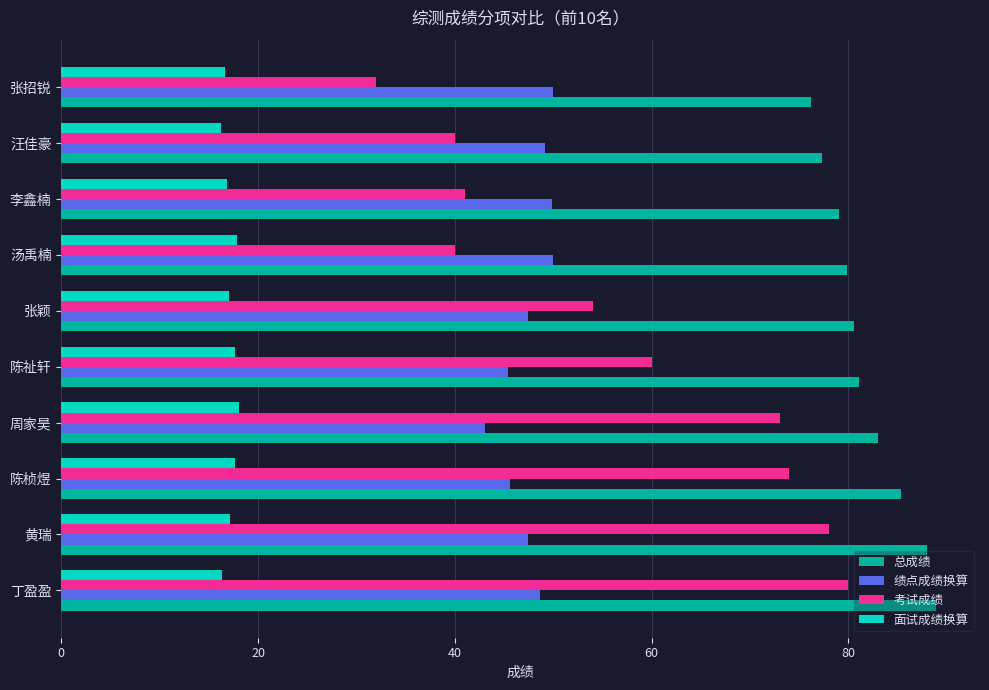

The value of 总成绩 at 黄瑞 is 48.9. True or false?

False